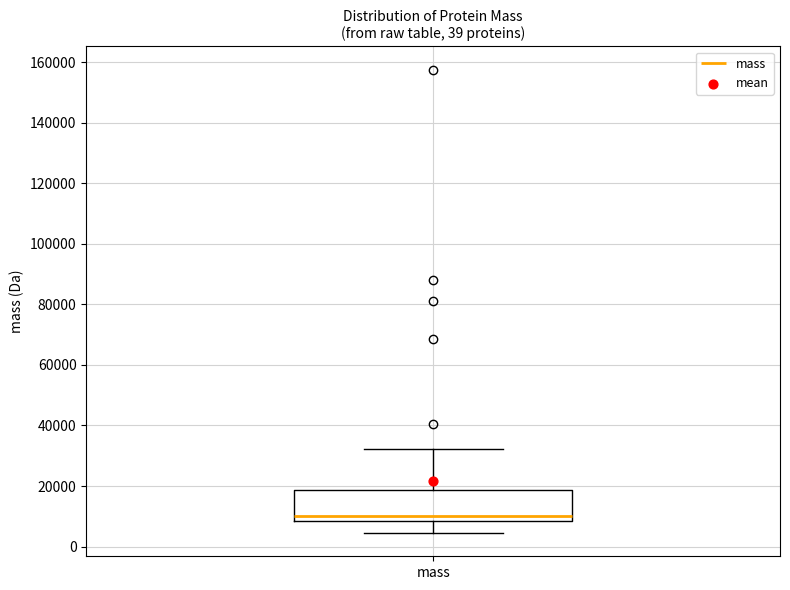

Transcribe this box plot: give where the median line is, the range the box spans, and where the two whiskers end, as read against the y-axis. The values are not printed on the chart, so give them approximately, as read against the axis.

median 10000, box 8000 to 18000, whiskers 4000 to 32000